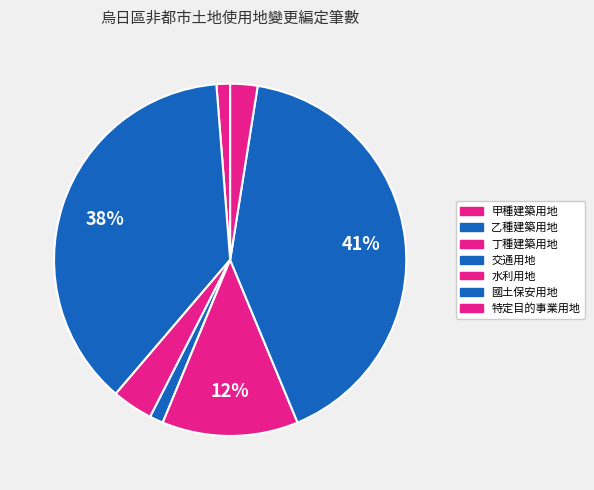

What is the largest slice in the pie chart?

國土保安用地